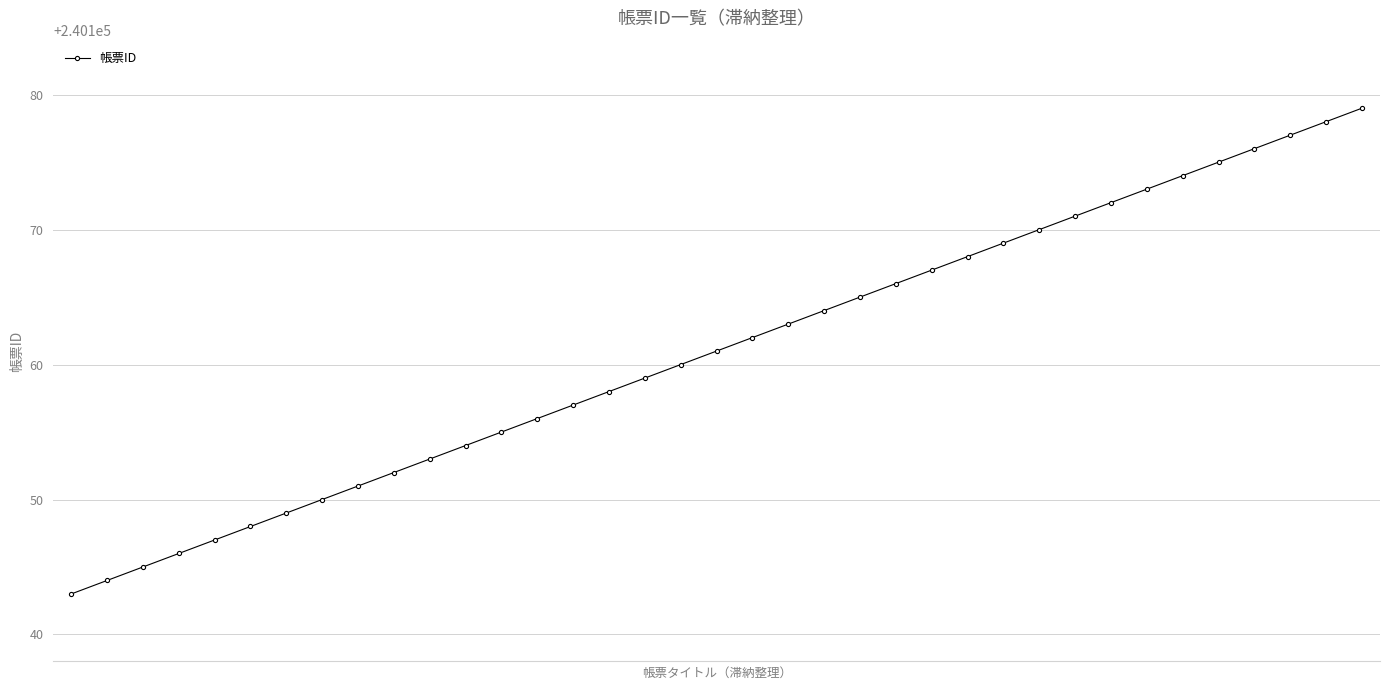

What is the maximum value shown in the chart?

240179